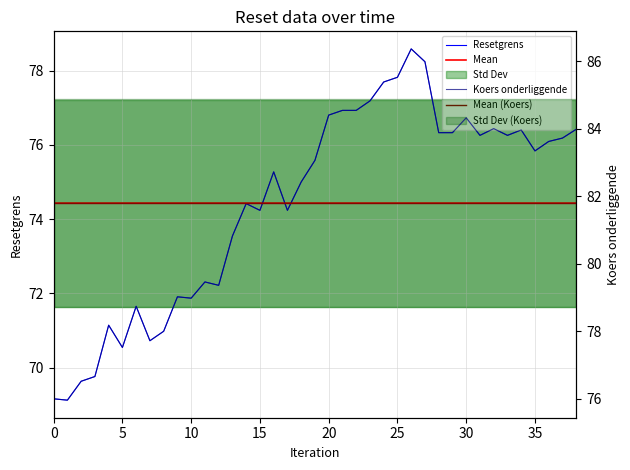

Reading left to right, transcribe all the data shown in this chart.

Resetgrens: 69.2	69.1	69.6	69.8	71.1	70.5	71.7	70.7	71.0	71.9	71.9	72.3	72.2	73.5	74.4	74.2	75.3	74.2	75.0	75.6	76.8	76.9	76.9	77.2	77.7	77.8	78.6	78.2	76.3	76.3	76.7	76.3	76.4	76.3	76.4	75.8	76.1	76.2	76.4
Koers onderliggende: 76.0	76.0	76.5	76.7	78.2	77.5	78.7	77.7	78.0	79.0	79.0	79.5	79.4	80.8	81.8	81.6	82.7	81.6	82.4	83.1	84.4	84.5	84.5	84.8	85.4	85.5	86.4	86.0	83.9	83.9	84.3	83.8	84.0	83.8	84.0	83.3	83.6	83.7	84.0